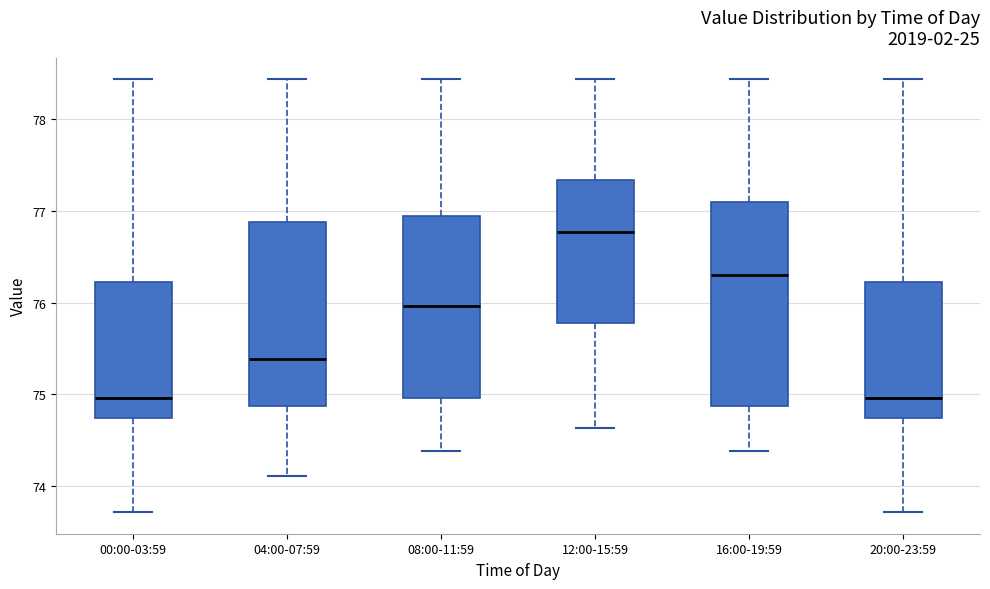

Where is the lower edge of the box for 00:00-03:59 on the y-axis? The values are not printed on the chart, so give them approximately, as read against the axis.

74.7